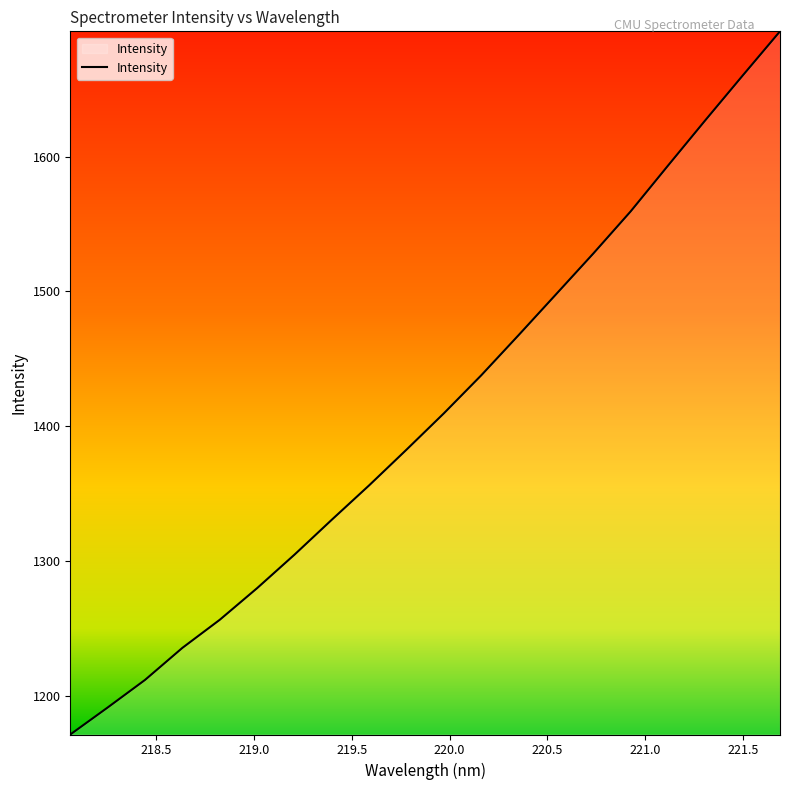

What is the minimum value shown in the chart?

1171.4